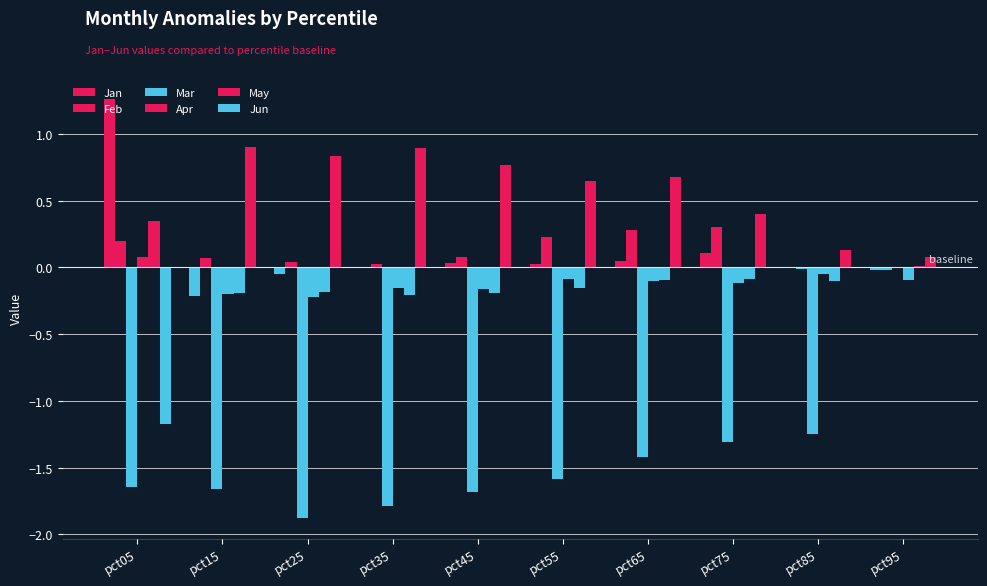

What is the greatest value displayed?

1.3